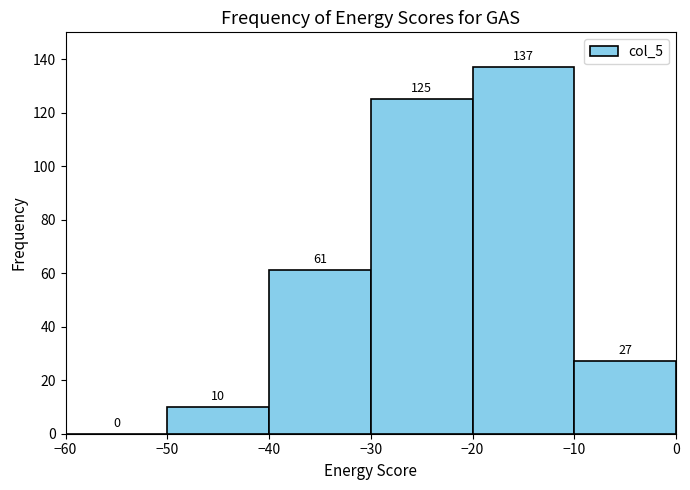

How tall is the bar that spans -10 to 0 on the x-axis?

27